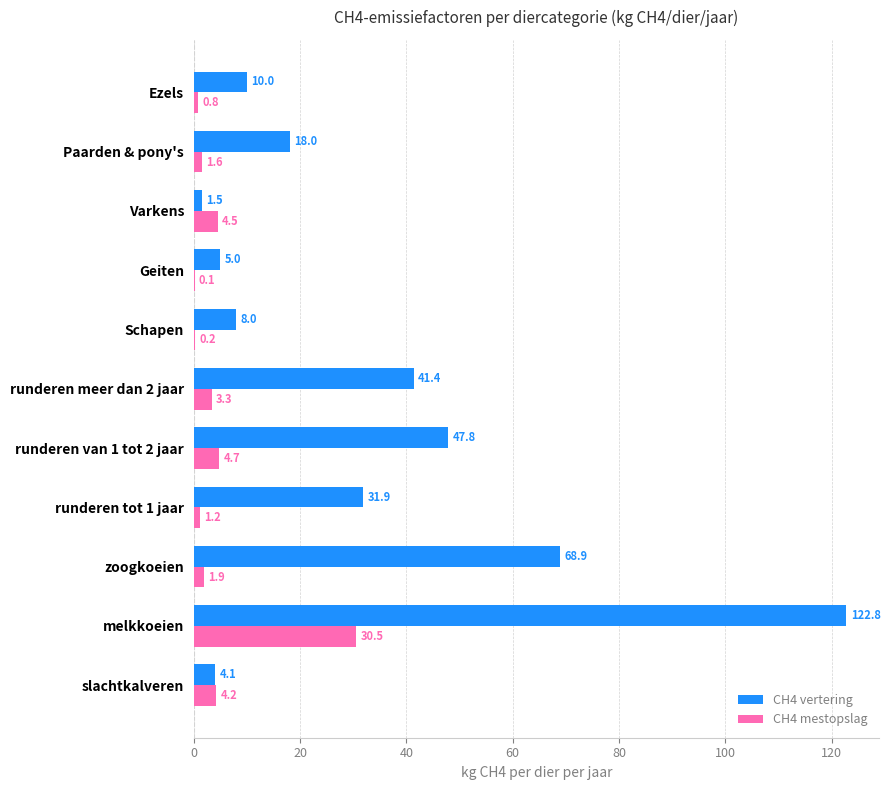

What is the greatest value displayed?

122.8